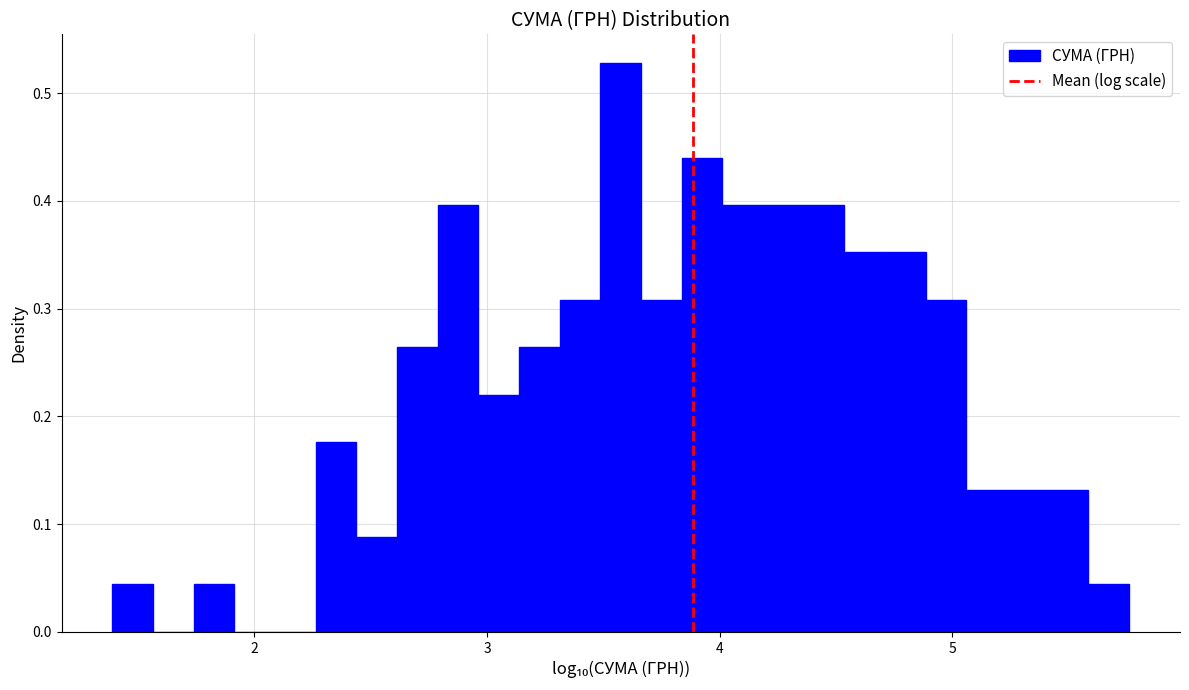

Read against the x-axis, roughly where is the centre of the tallest bar?

3.6